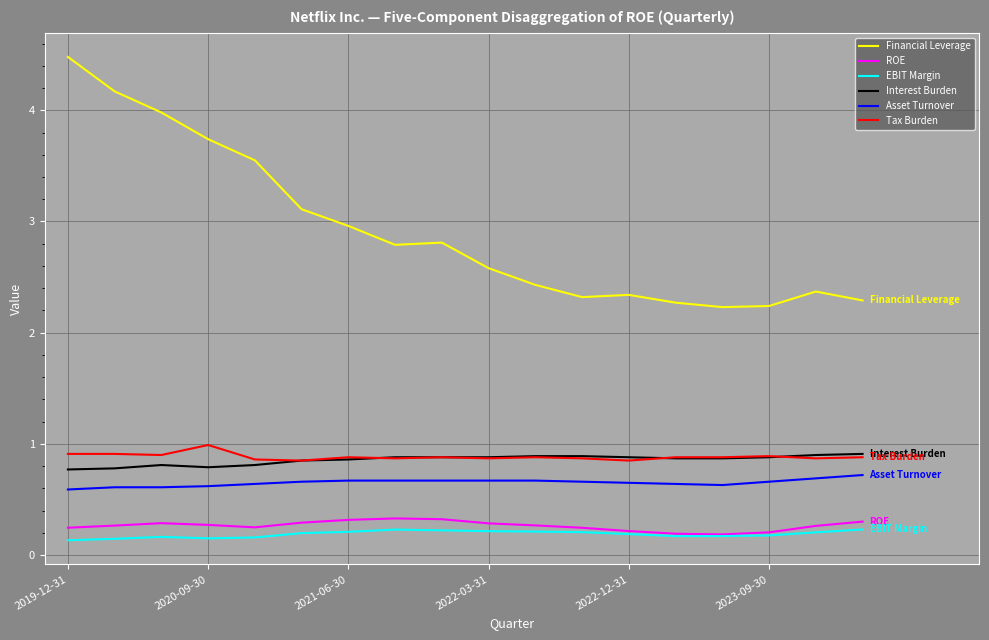

Which series has the largest total across all categories?

Financial Leverage